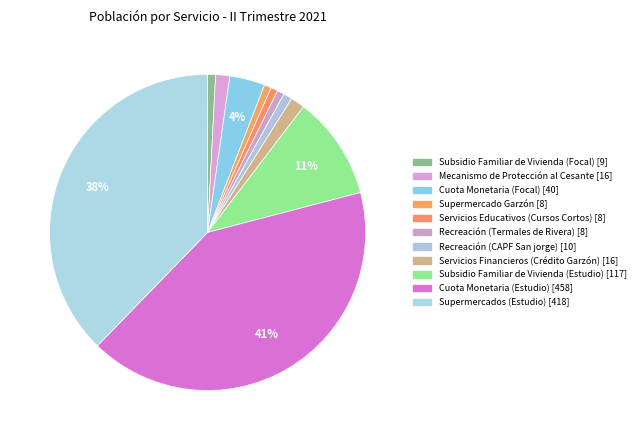

Which slice is the largest?

Cuota Monetaria (Estudio)